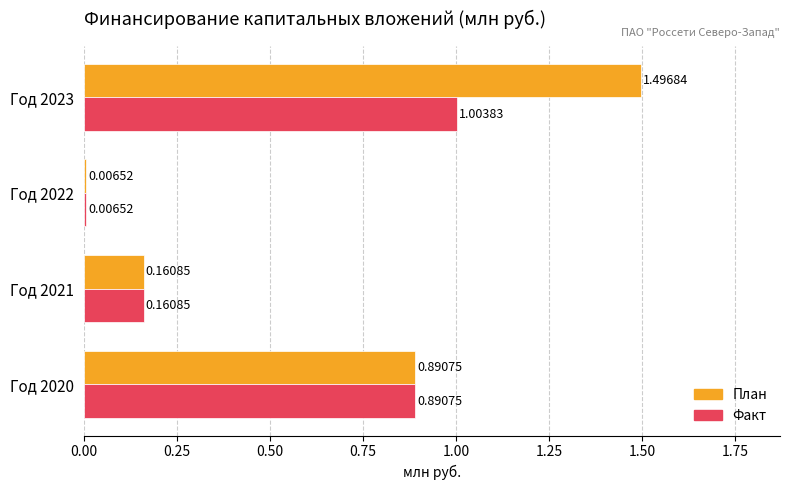

At which category is the sum across all series the highest?

Год 2023